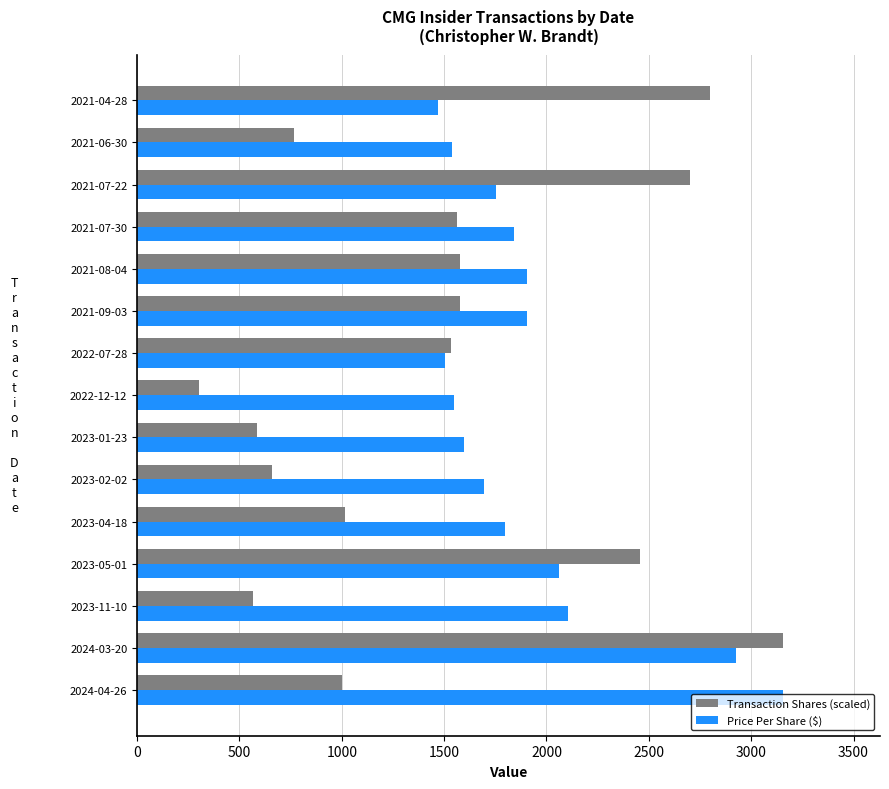

Between 2023-11-10 and 2021-07-30, which series saw the biggest shift?

Transaction Shares (scaled)